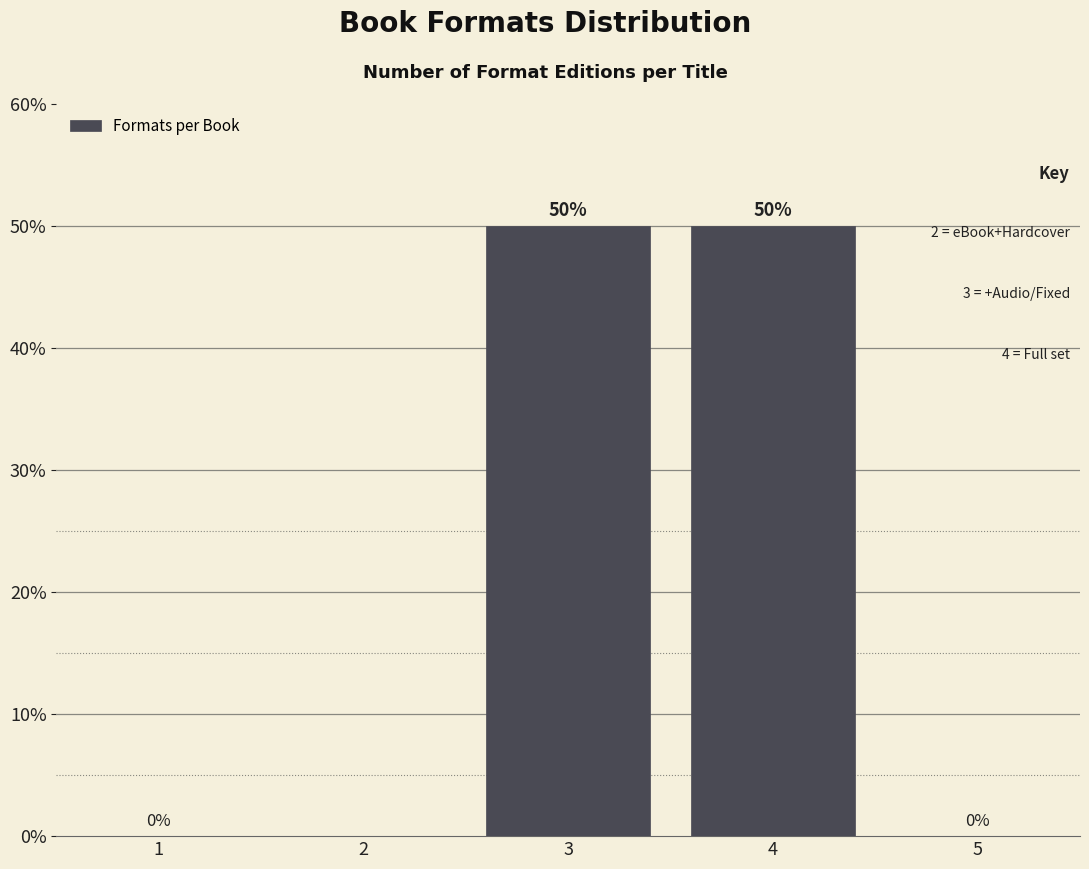

Reading left to right, transcribe all the data shown in this chart.

2=0	3=50	4=50